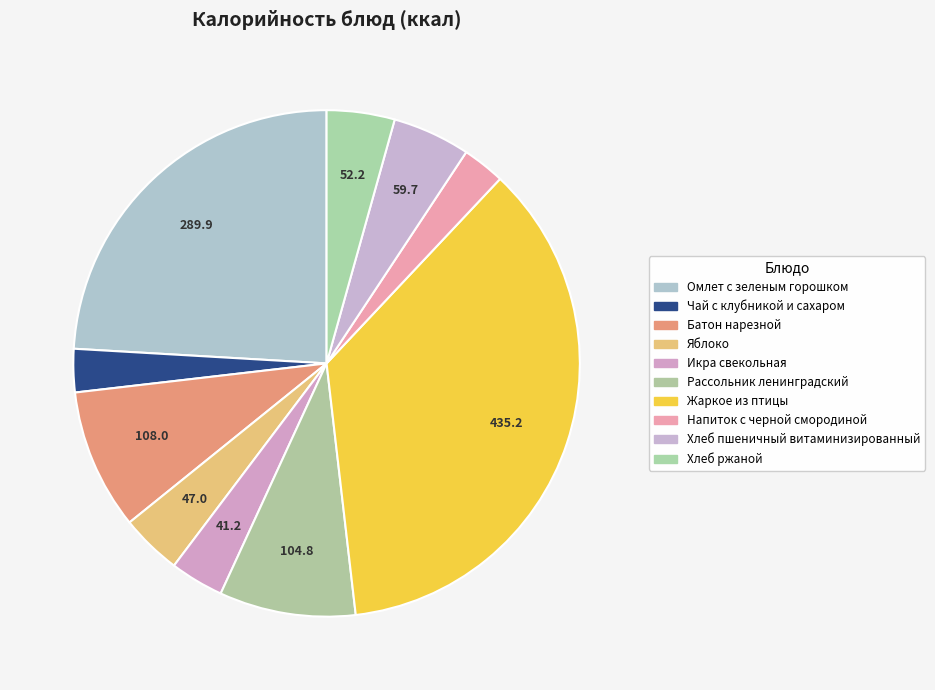

What percentage is the Батон нарезной slice, to the nearest percent?

9%